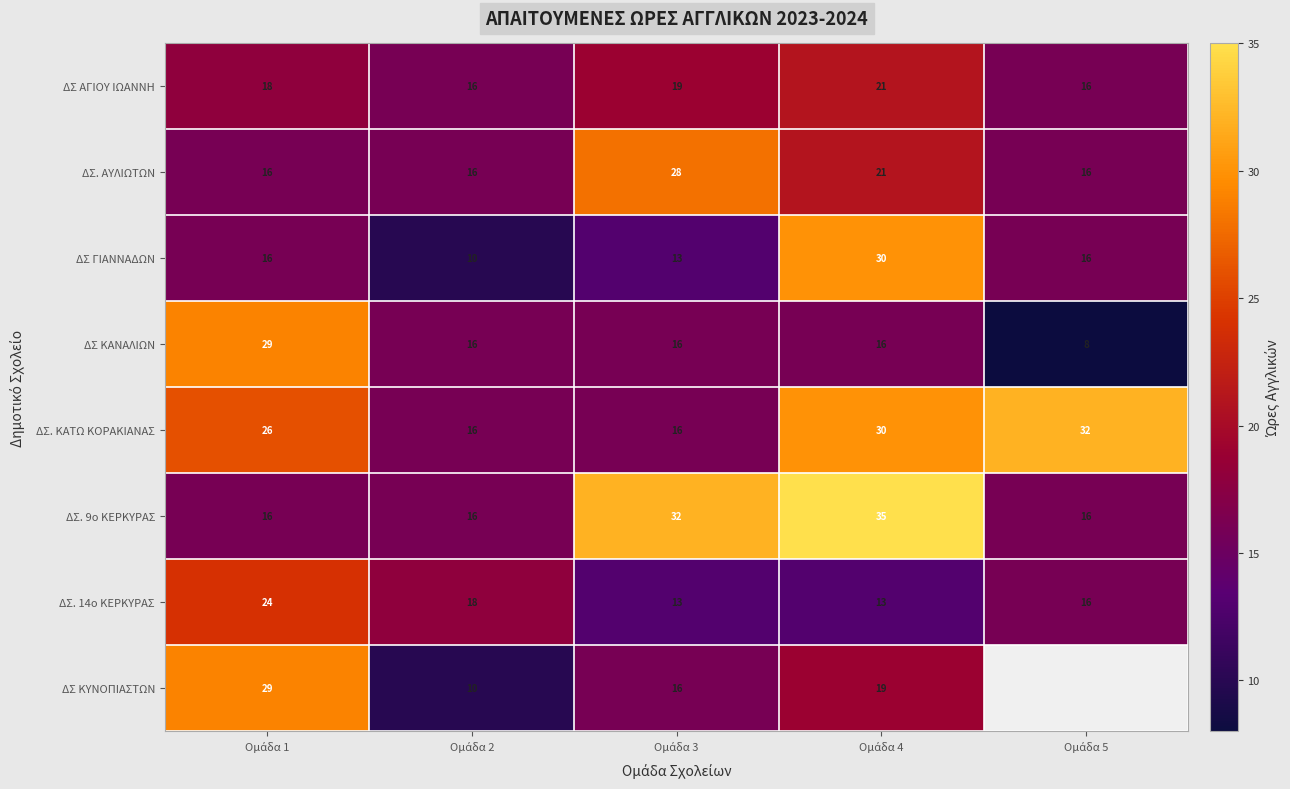

What is the sum of all ΔΣ ΚΑΝΑΛΙΩΝ values?

85